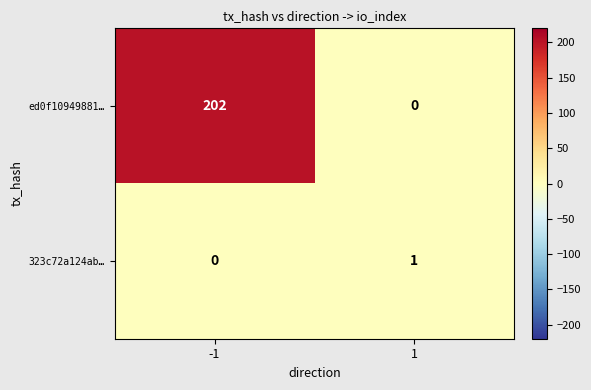

How many values in 323c72a124ab… are above zero?

1